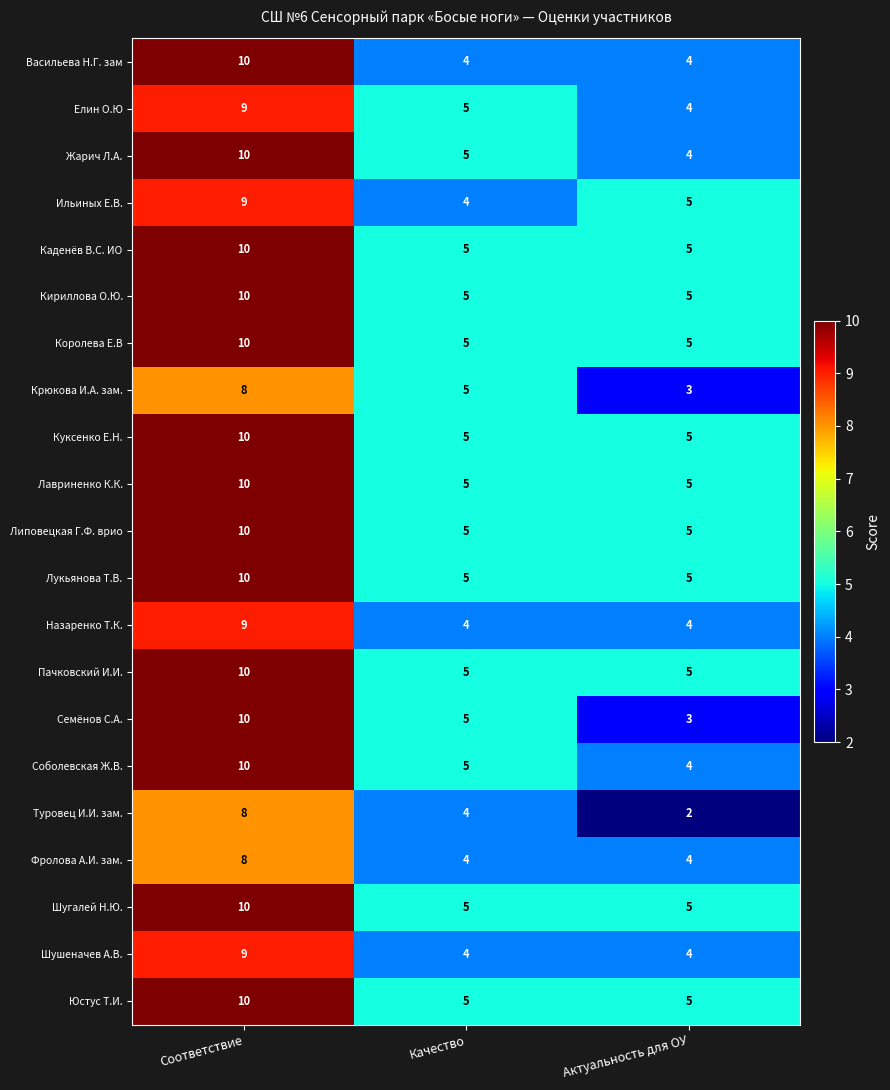

How many Крюкова И.А. зам. values are between 3 and 8?

3